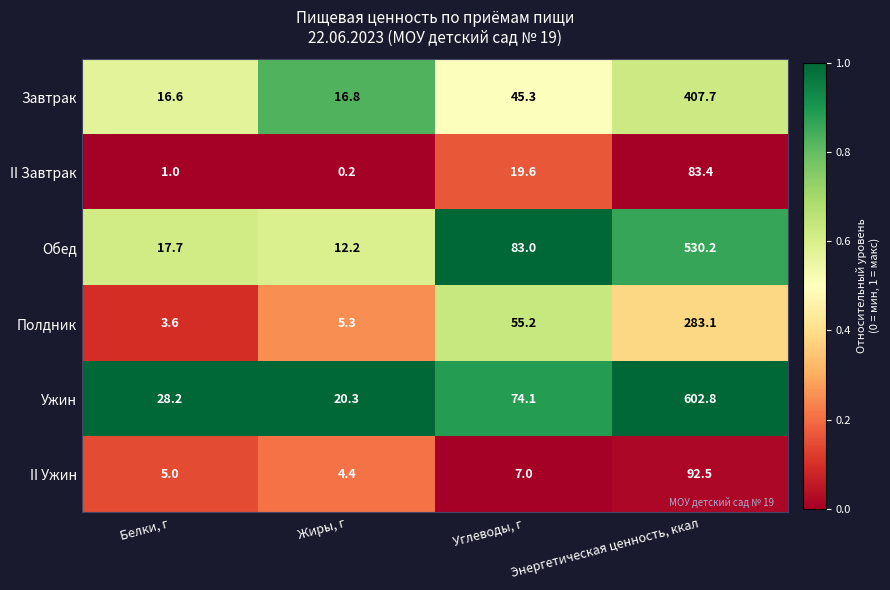

Is it true that Полдник equals 94.6 at Углеводы, г?

False